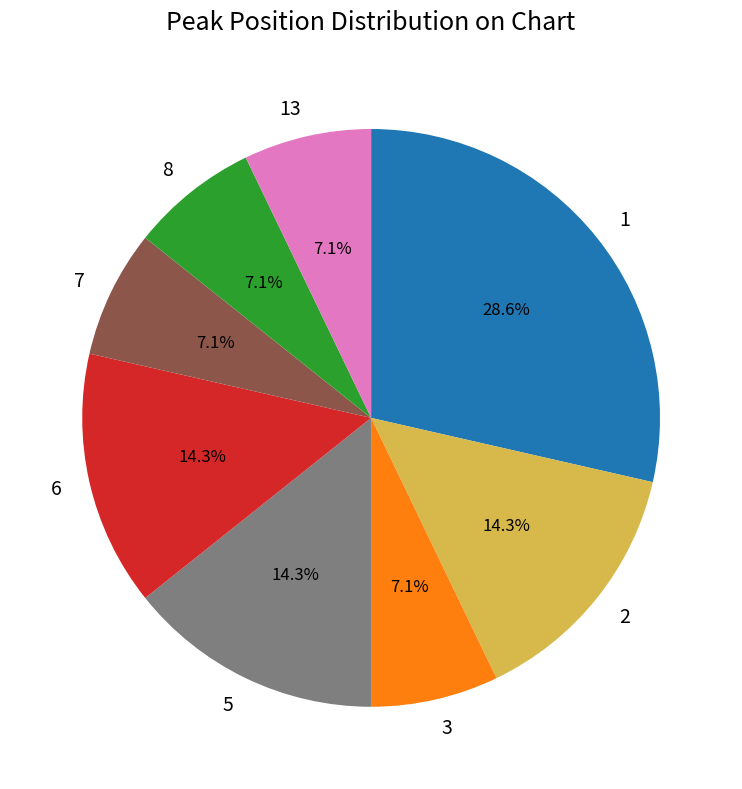

Does 3 represent more than half of the total?

No